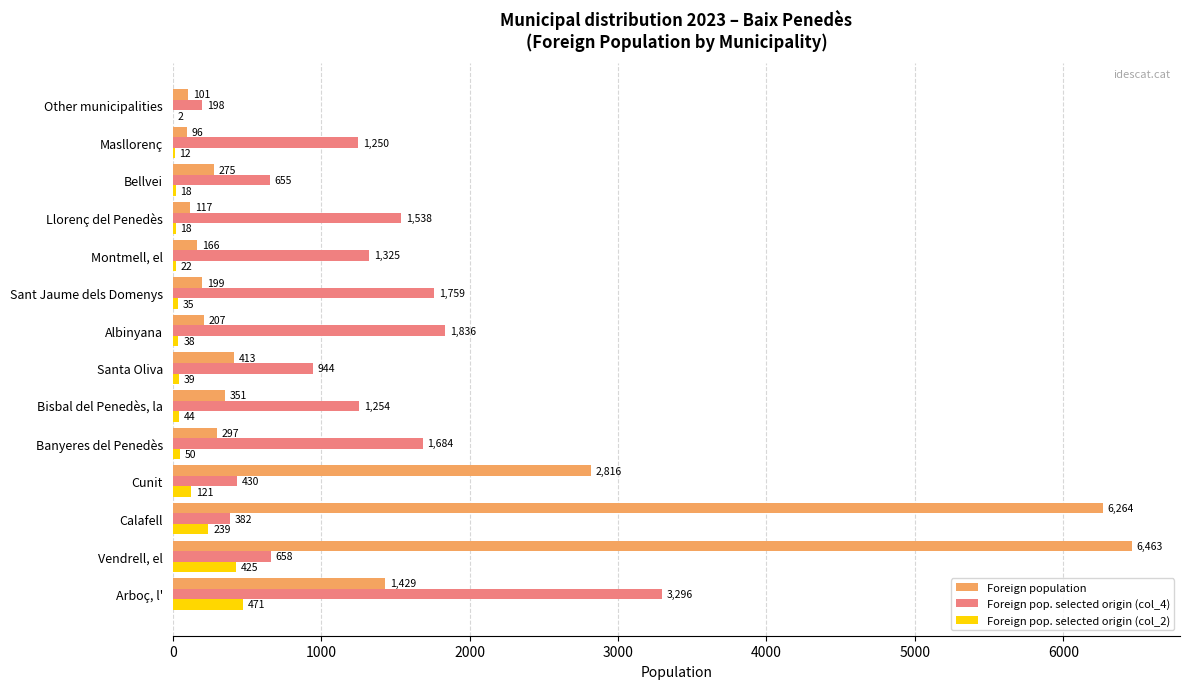

What is the sum of the Foreign population values at Other municipalities and Santa Oliva?

514